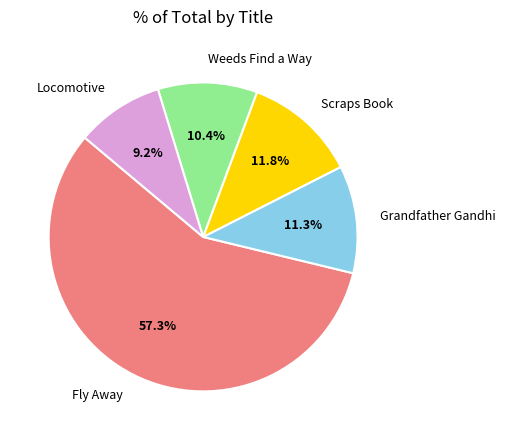

Rank the categories by value from lowest to highest.

Locomotive, Weeds Find a Way, Grandfather Gandhi, Scraps Book, Fly Away